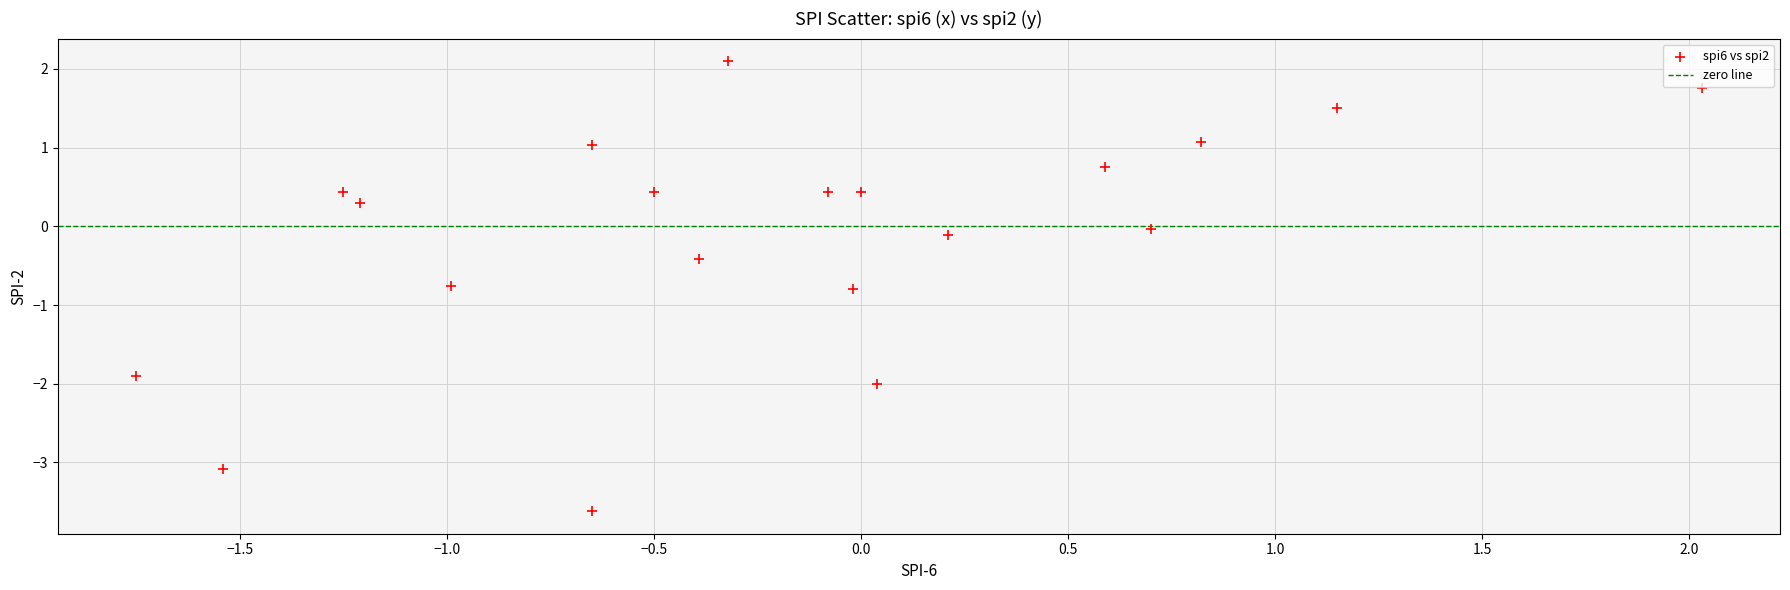

What is the range of X values (max minus min)?

3.8